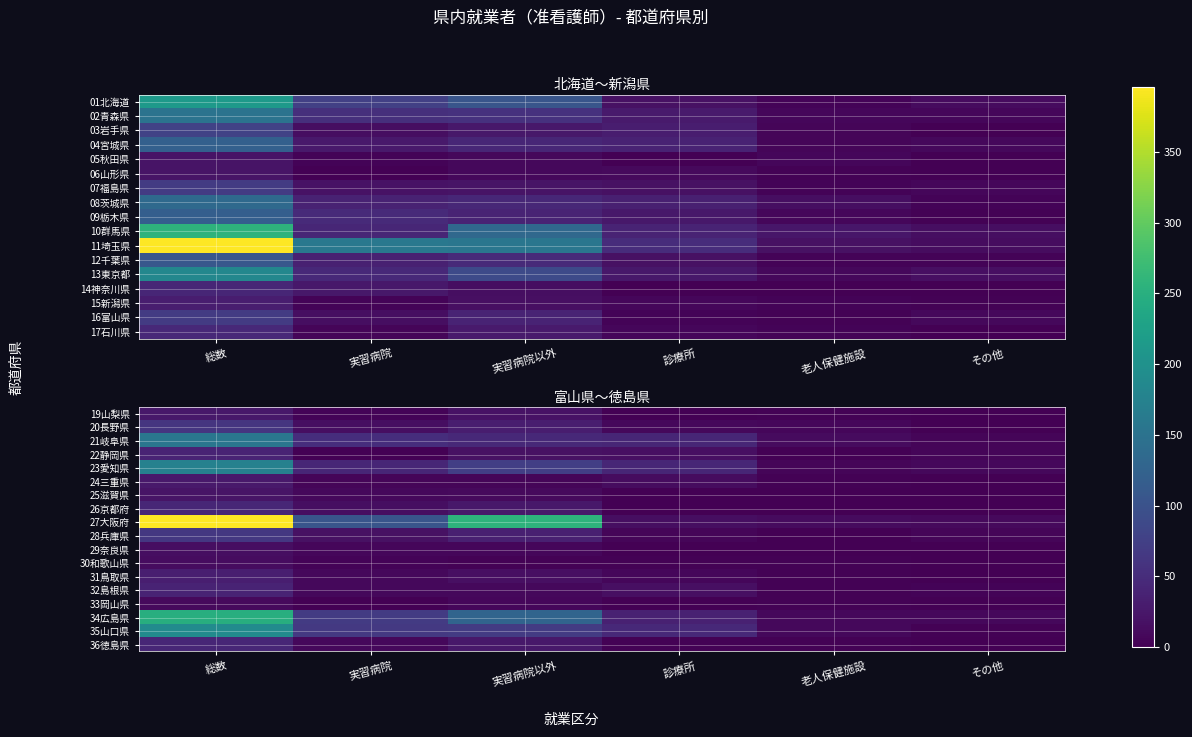

Rank the series by their maximum value, from lowest to highest.

33岡山県, 30和歌山県, 29奈良県, 25滋賀県, 19山梨県, 24三重県, 31鳥取県, 22静岡県, 32島根県, 26京都府, 36徳島県, 20長野県, 28兵庫県, 21岐阜県, 23愛知県, 35山口県, 34広島県, 27大阪府